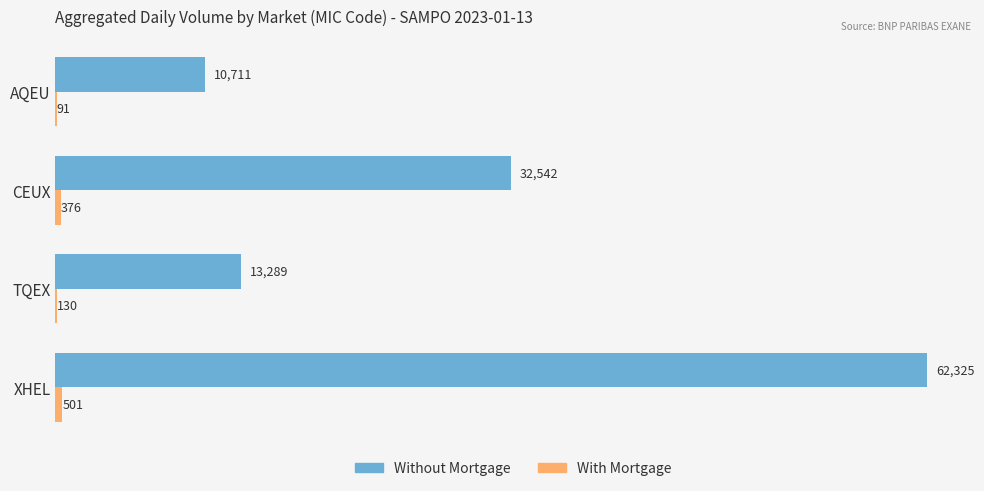

What is the sum of all Without Mortgage values?

118867